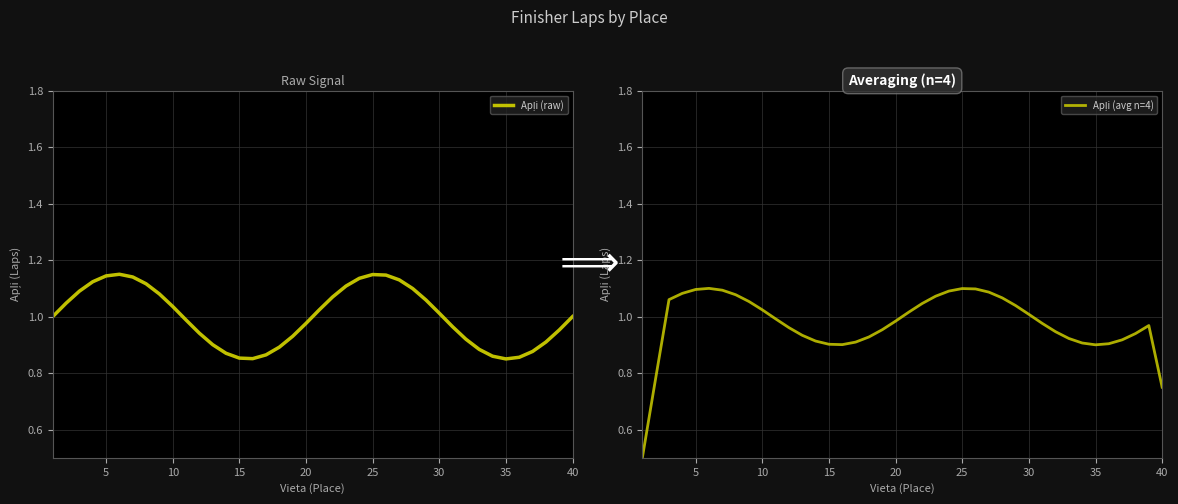

Which series ends up on top after the final intersection of Apļi (avg n=4) and Apļi (raw)?

Apļi (raw)